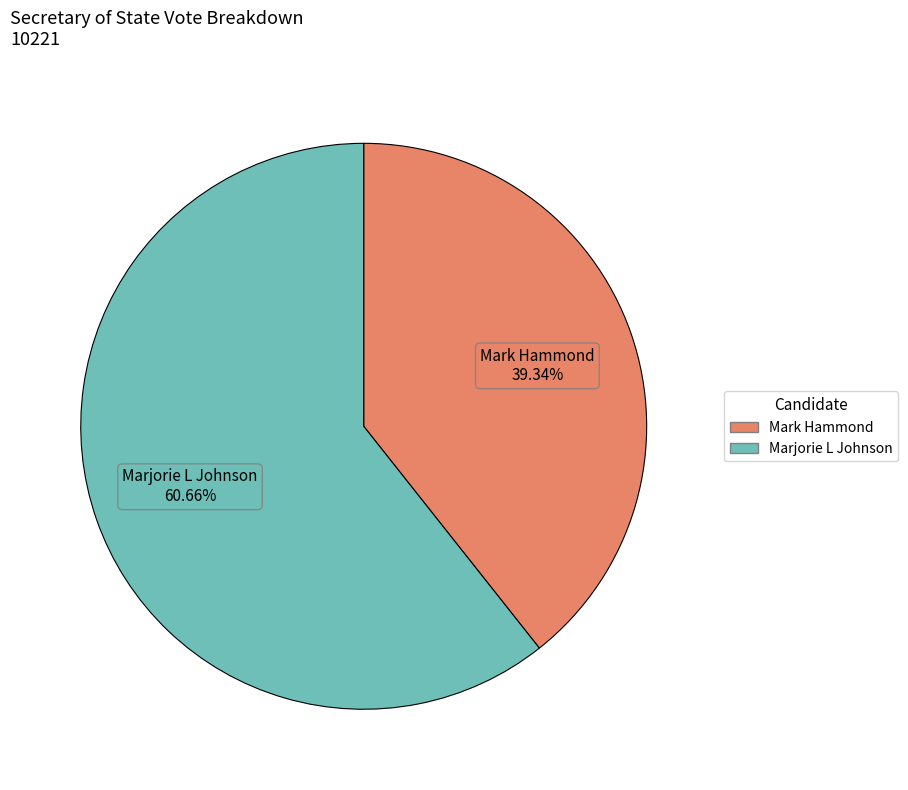

What is the total percentage of Mark Hammond and Marjorie L Johnson?

100.0%